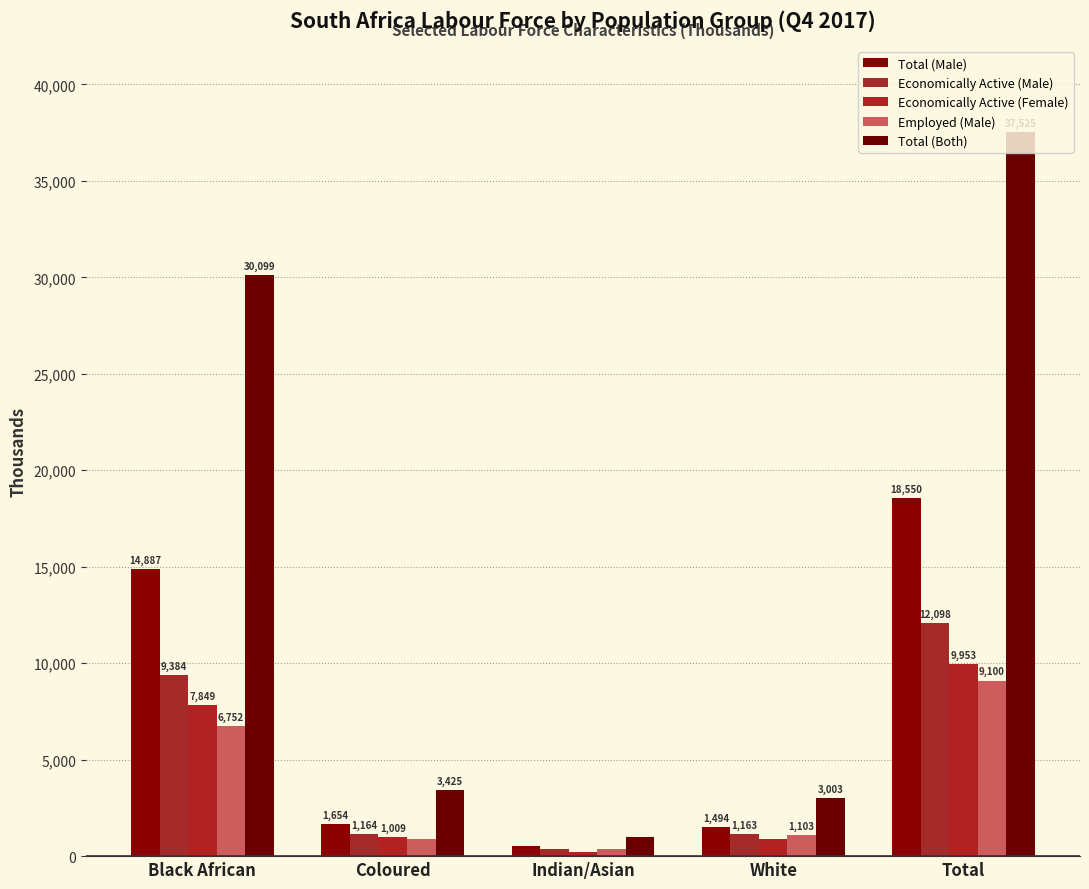

What value does the Total (Male) series have at Indian/Asian?

515.2